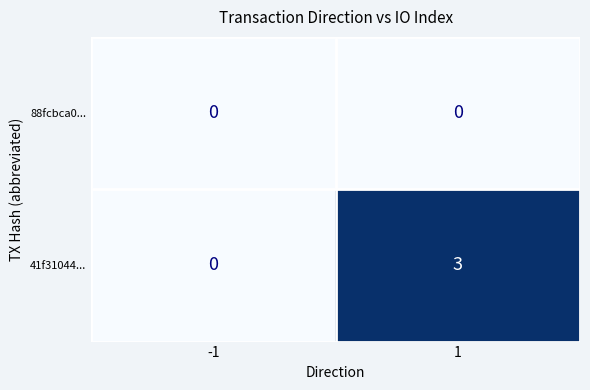

Reading left to right, extract all data points from this chart.

88fcbca0...: -1=0	1=0
41f31044...: -1=0	1=3